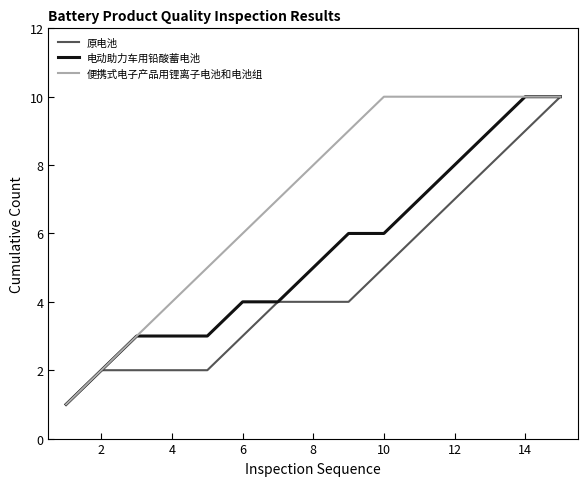

Which series has the largest total across all categories?

便携式电子产品用锂离子电池和电池组